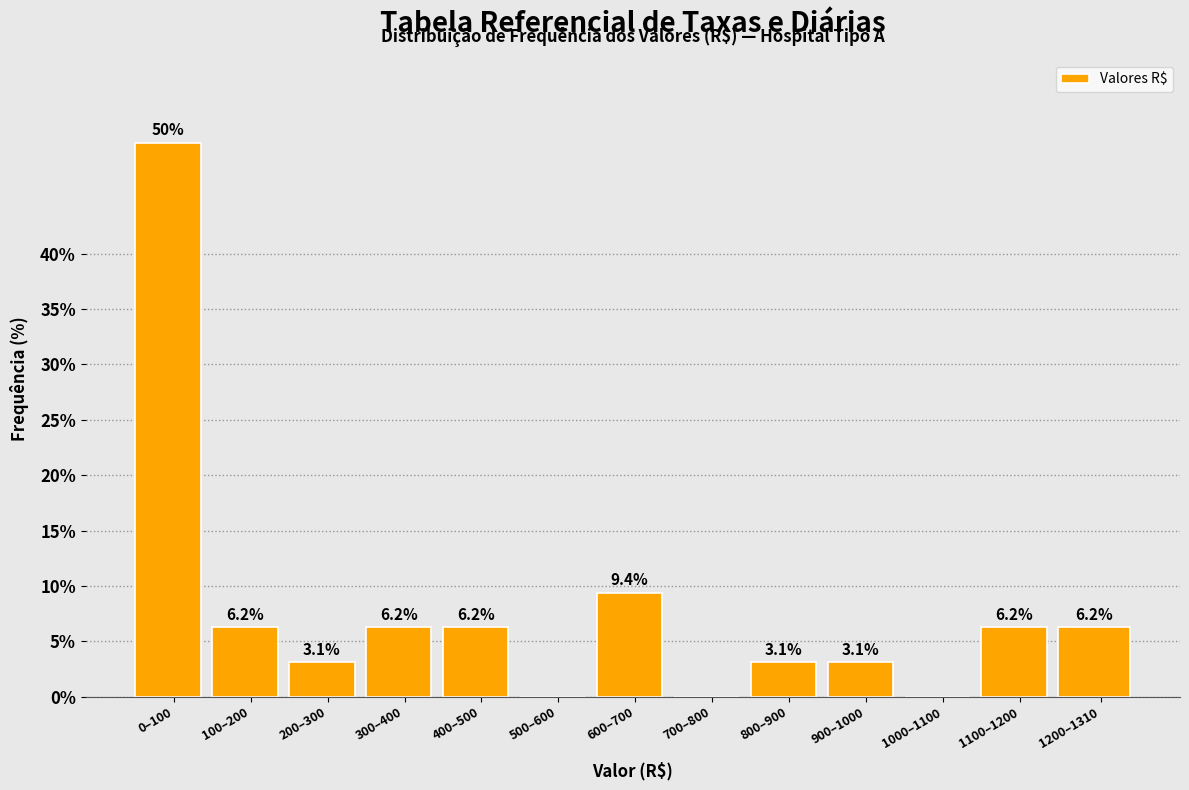

What is the maximum value shown in the chart?

50.0